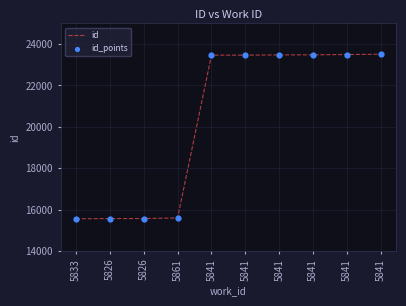

How many lines are shown in the chart?

1